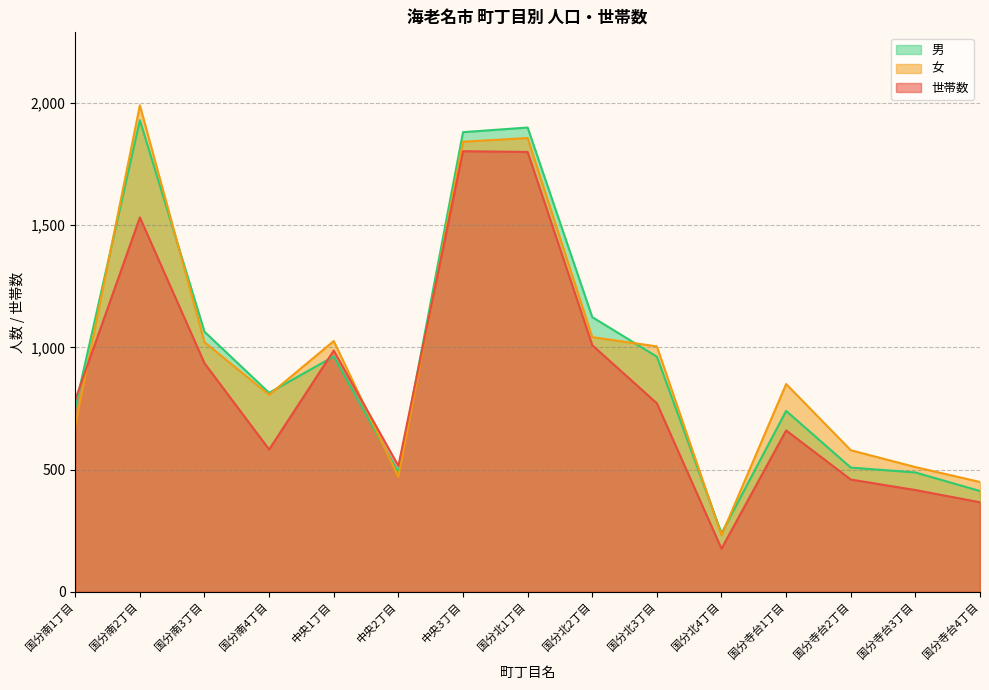

Reading right to left, transcribe all the data shown in this chart.

世帯数: 国分寺台4丁目=366	国分寺台3丁目=416	国分寺台2丁目=459	国分寺台1丁目=660	国分北4丁目=176	国分北3丁目=771	国分北2丁目=1009	国分北1丁目=1800	中央3丁目=1803	中央2丁目=515	中央1丁目=987	国分南4丁目=582	国分南3丁目=935	国分南2丁目=1532	国分南1丁目=786
女: 国分寺台4丁目=449	国分寺台3丁目=510	国分寺台2丁目=579	国分寺台1丁目=850	国分北4丁目=231	国分北3丁目=1004	国分北2丁目=1042	国分北1丁目=1857	中央3丁目=1842	中央2丁目=470	中央1丁目=1026	国分南4丁目=806	国分南3丁目=1021	国分南2丁目=1991	国分南1丁目=680
男: 国分寺台4丁目=412	国分寺台3丁目=488	国分寺台2丁目=508	国分寺台1丁目=740	国分北4丁目=239	国分北3丁目=962	国分北2丁目=1124	国分北1丁目=1900	中央3丁目=1881	中央2丁目=488	中央1丁目=963	国分南4丁目=814	国分南3丁目=1064	国分南2丁目=1930	国分南1丁目=755